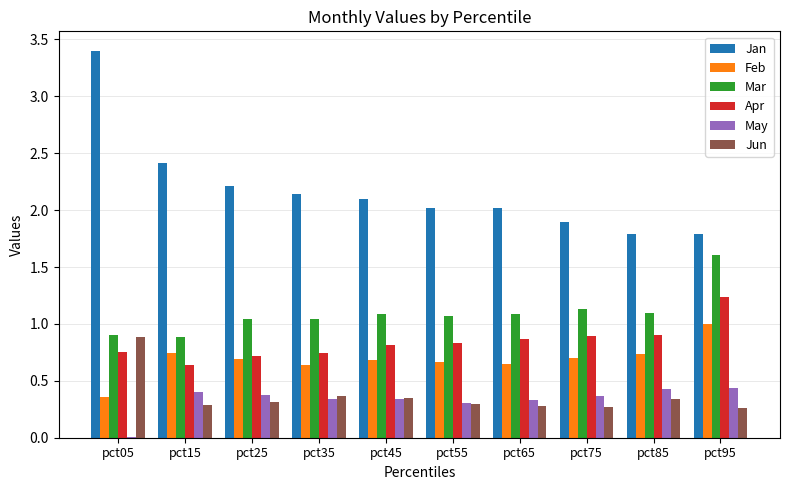

Is it true that Jun equals 0.3 at pct15?

True